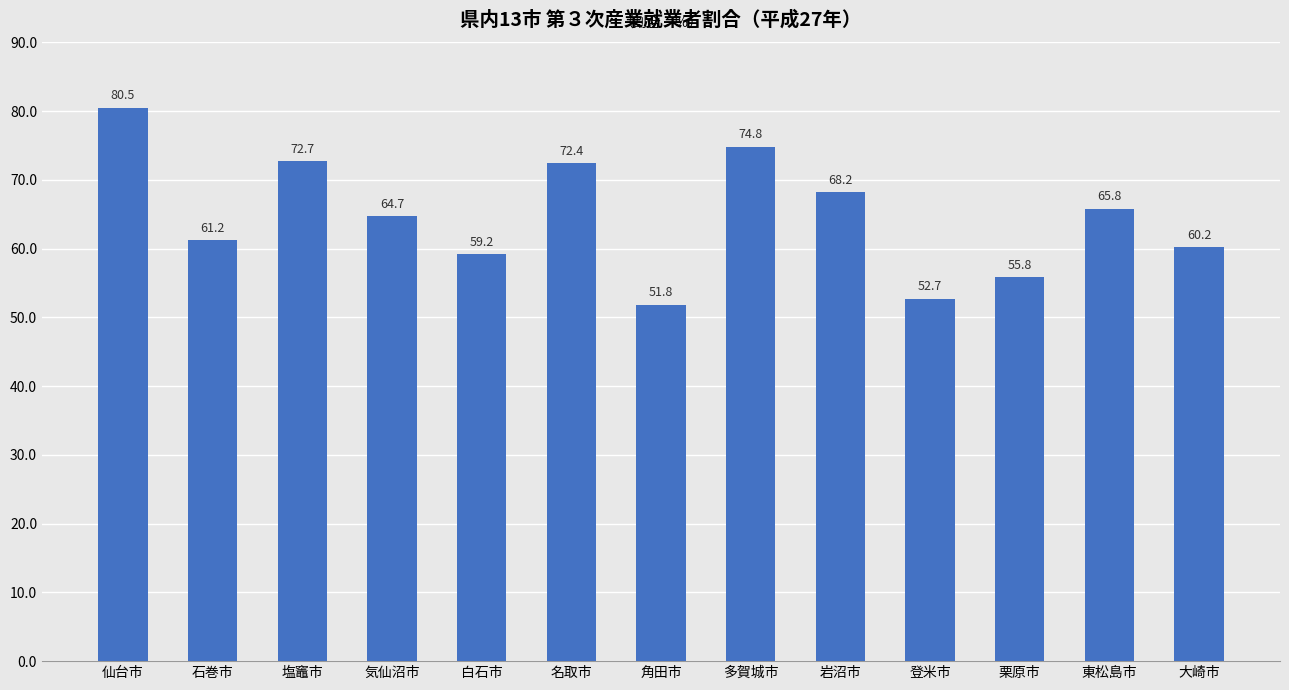

Rank the categories by value from lowest to highest.

角田市, 登米市, 栗原市, 白石市, 大崎市, 石巻市, 気仙沼市, 東松島市, 岩沼市, 名取市, 塩竈市, 多賀城市, 仙台市